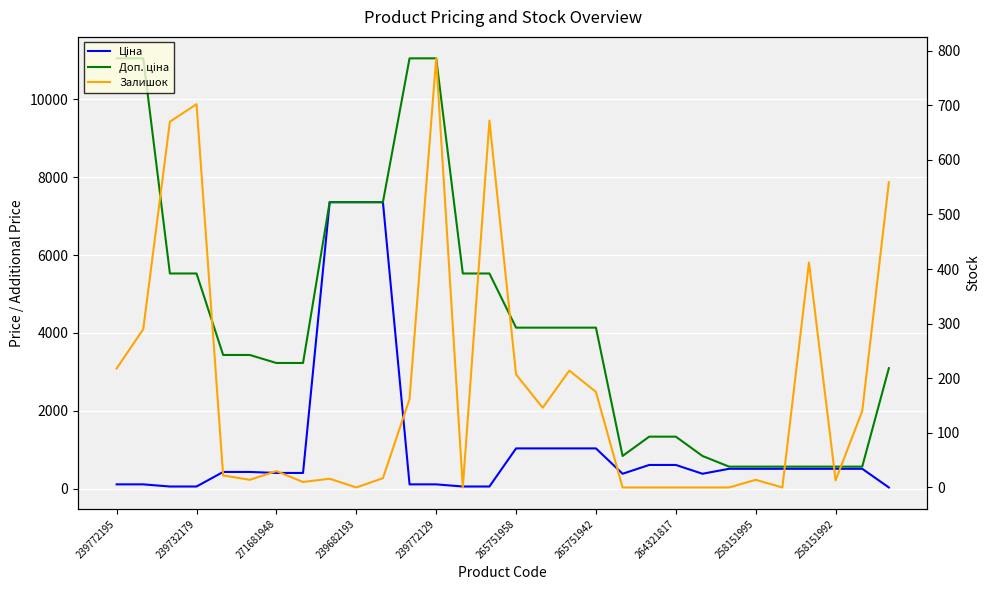

Rank the series by their maximum value, from highest to lowest.

Доп. ціна, Ціна, Залишок